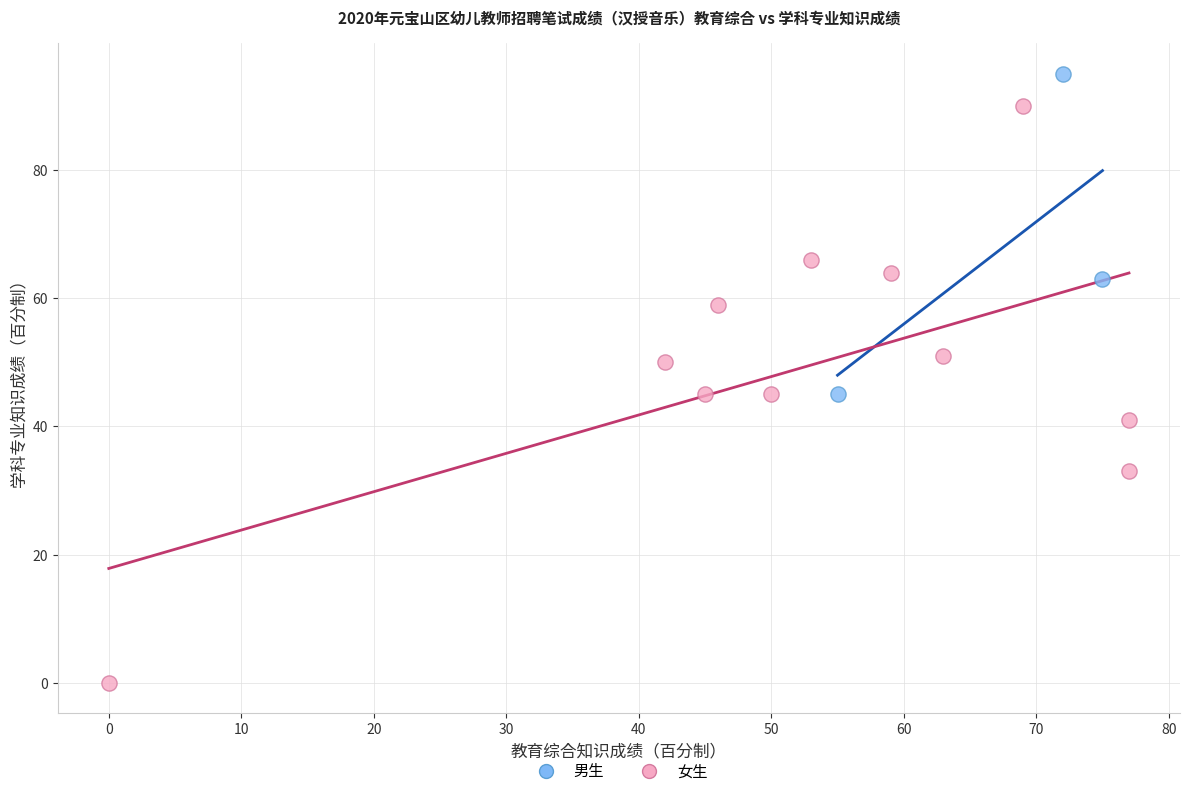

Which series contains the highest Y value?

男生